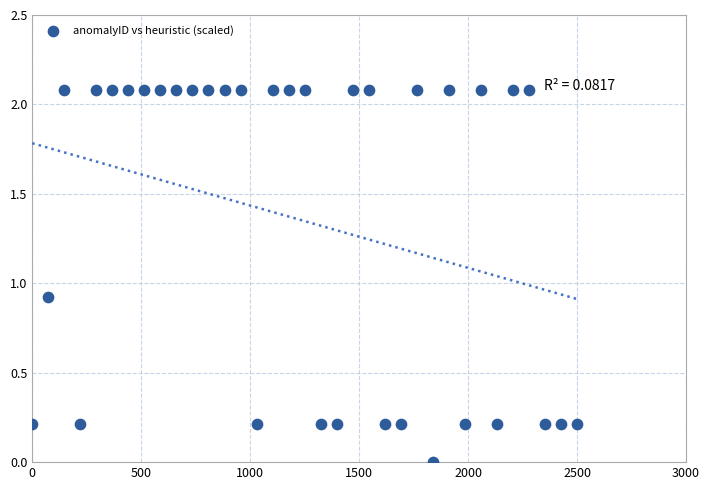

What Y value in the scatter plot is closest to 1?

0.9